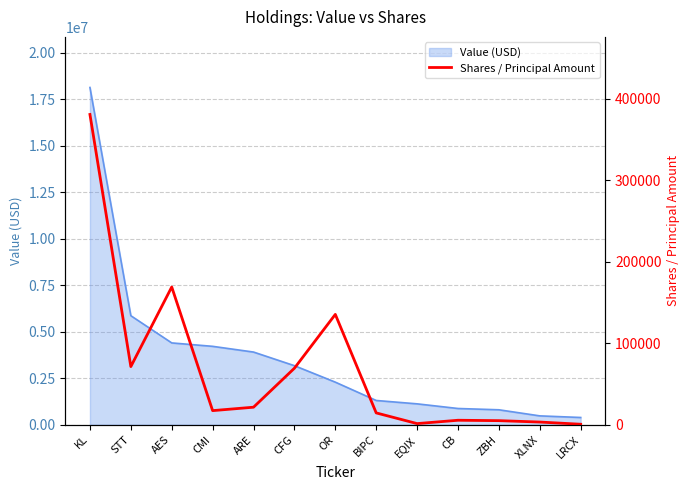

What is the sum of all values?

894350